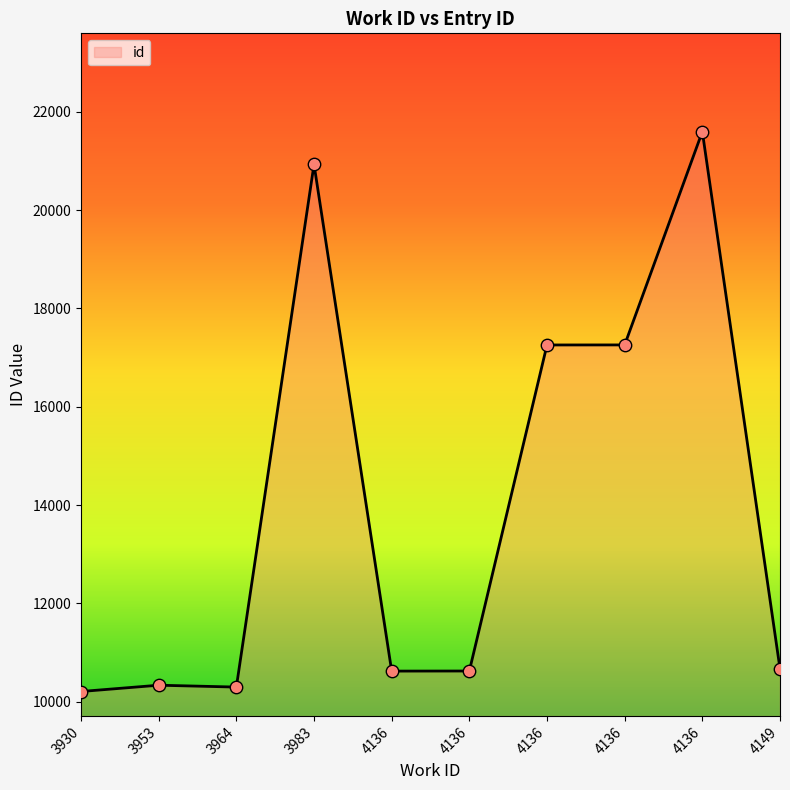

Which has a higher value, 3953 or 4136?

4136